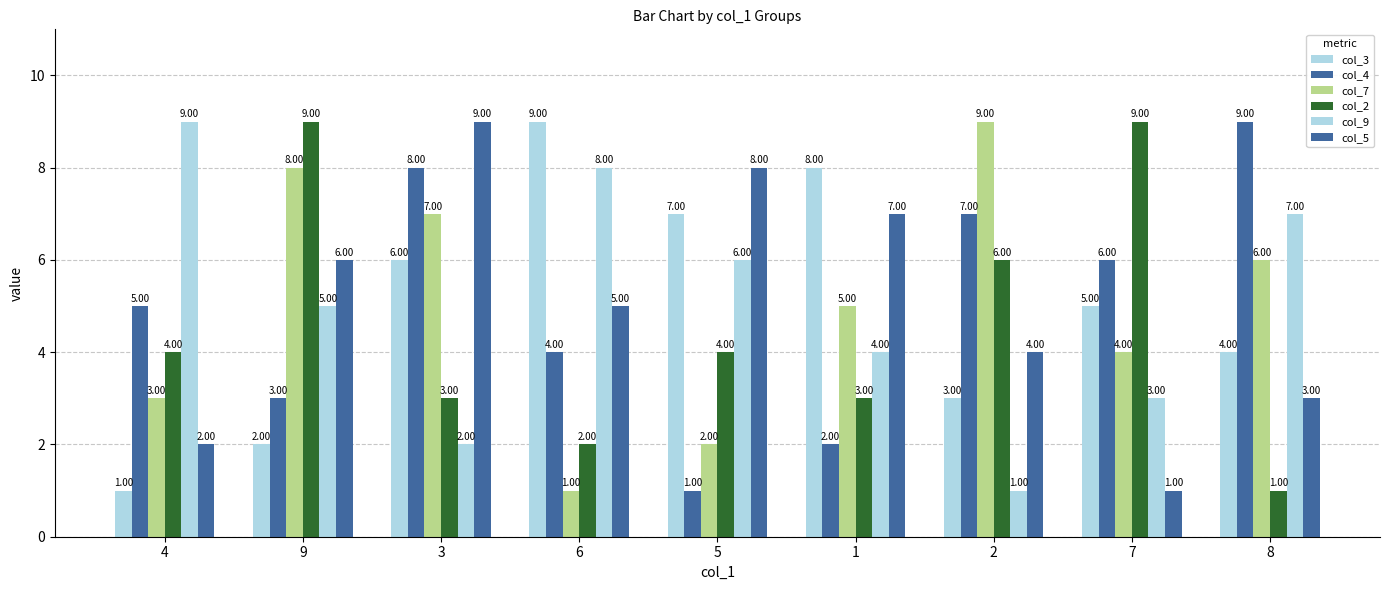

What is the difference between the second highest and second lowest values in the col_2 series?

7